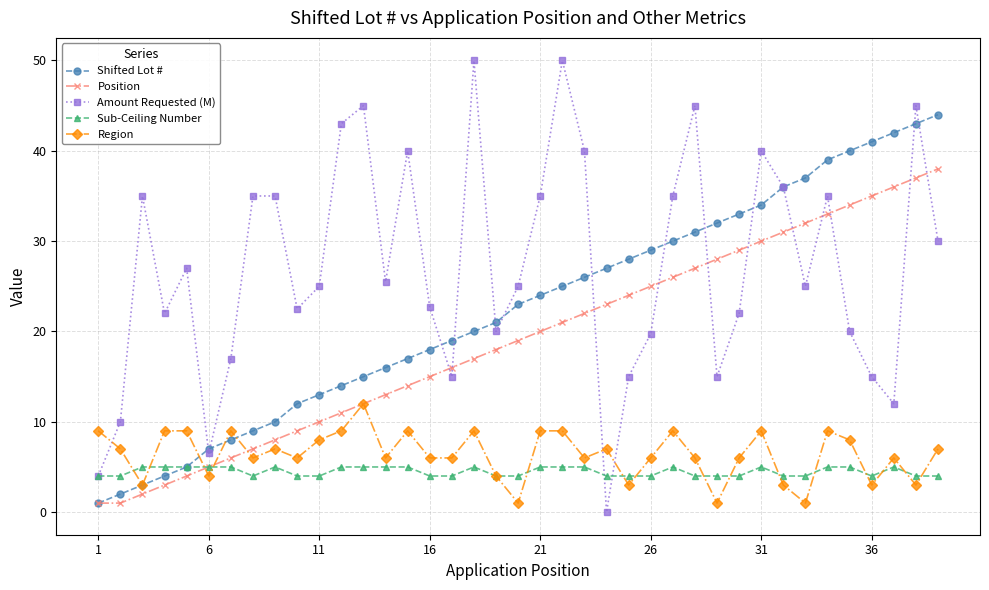

Does the chart display data point markers on the line(s)?

Yes